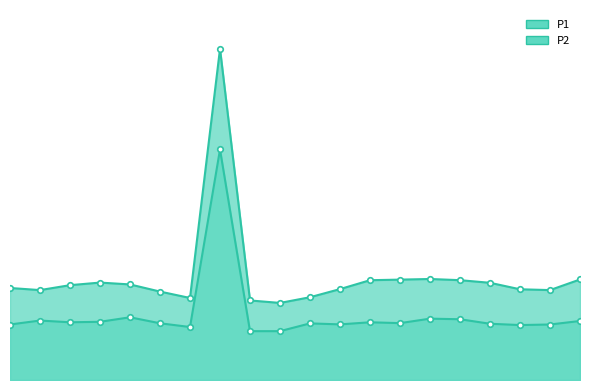

Rank the series by their maximum value, from highest to lowest.

P1, P2